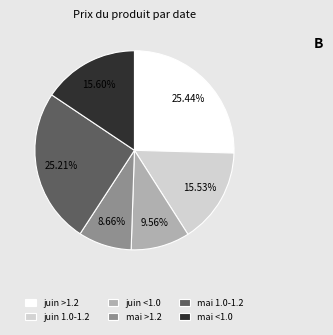

Approximately how many times larger is the value at juin >1.2 compared to juin <1.0?

2.7